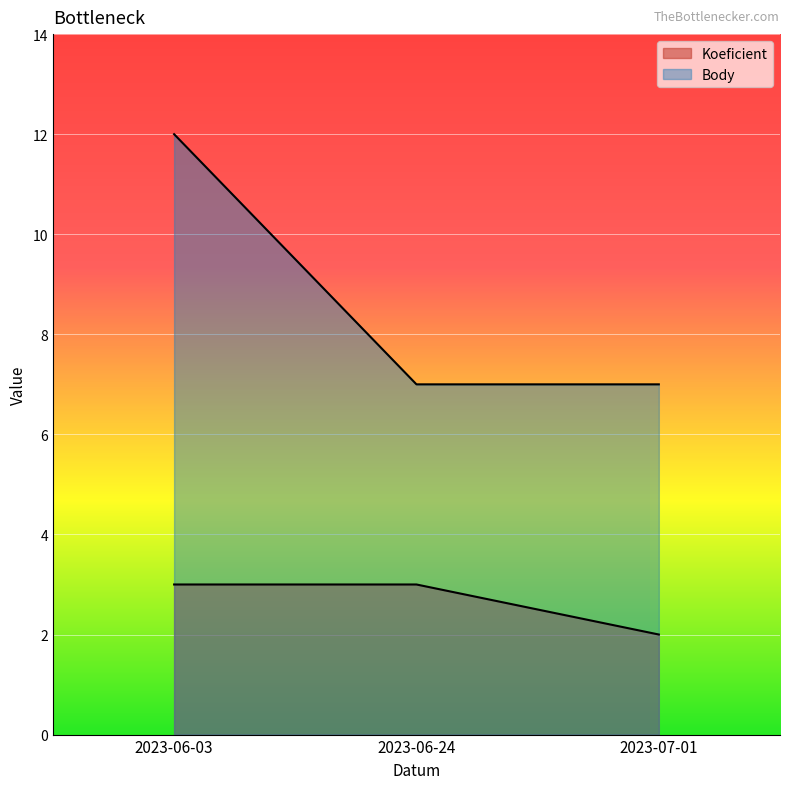

The value of Koeficient at 2023-06-24 is 3. True or false?

True